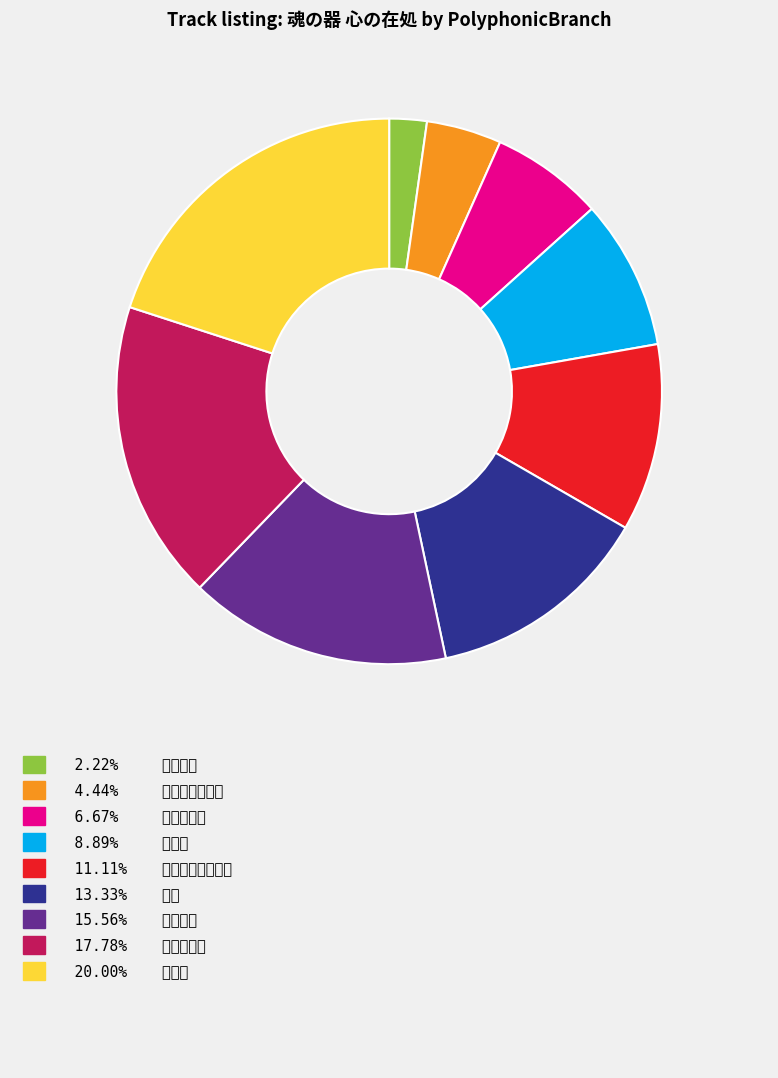

Does any single category account for the majority?

No